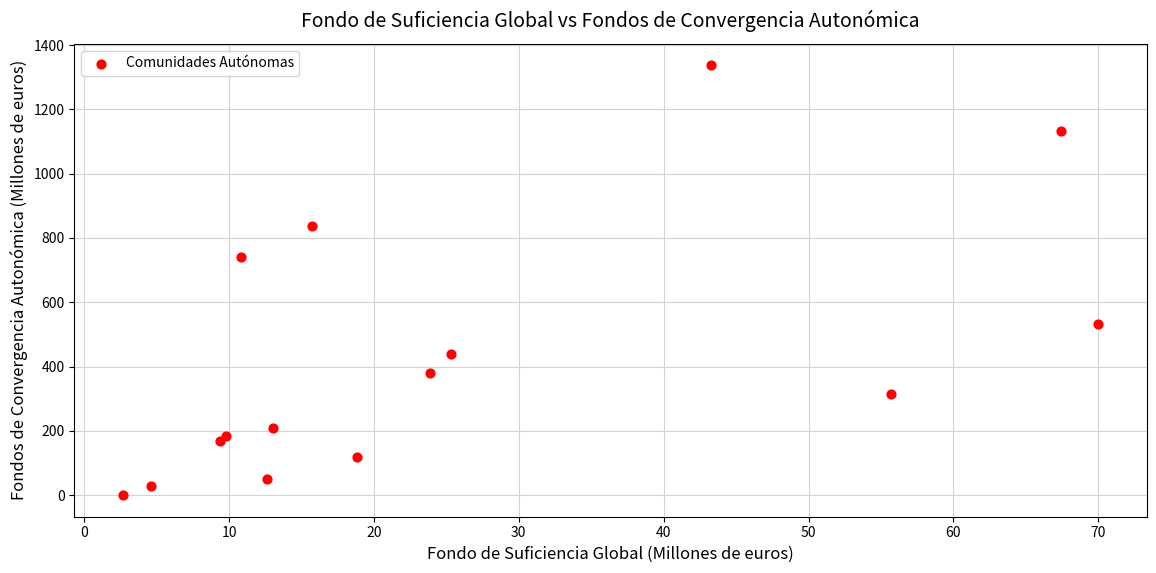

What Y value in the scatter plot is closest to 668?

741.3